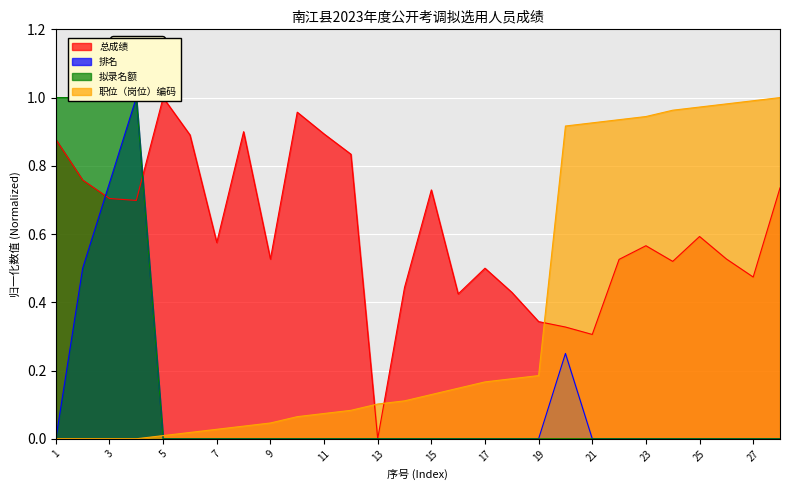

How many interior local peaks does the 总成绩 series have?

7